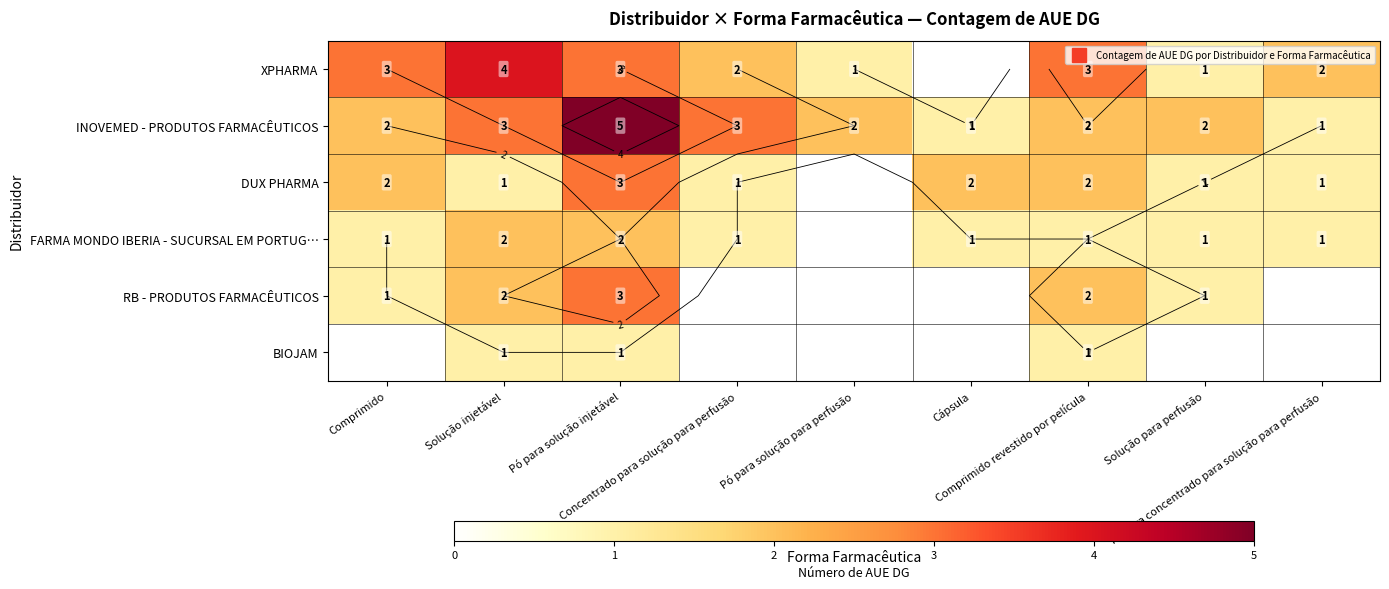

At which category is the sum across all series the highest?

Pó para solução injetável